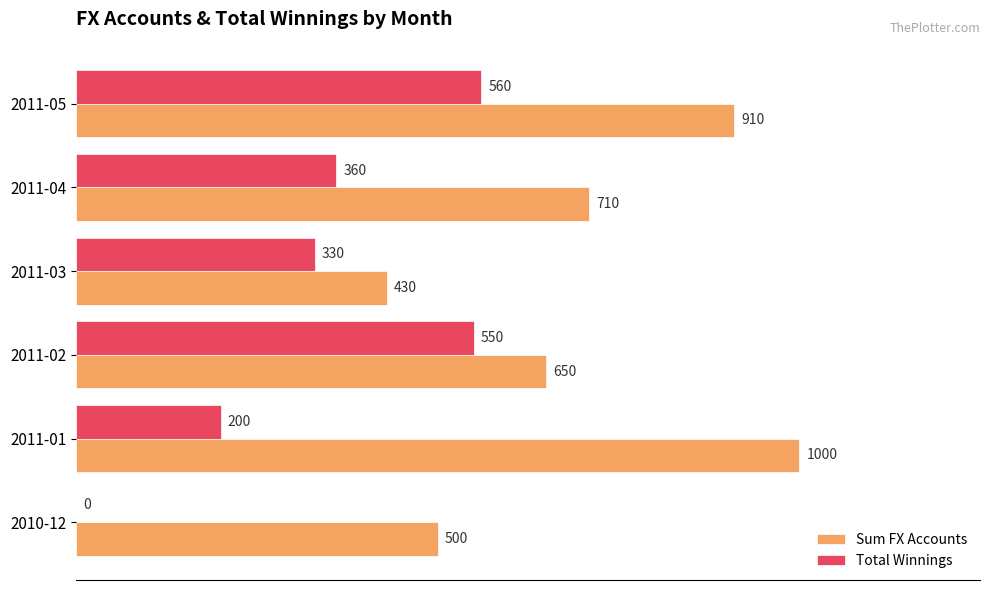

The value of Total Winnings at 2010-12 is 266. True or false?

False